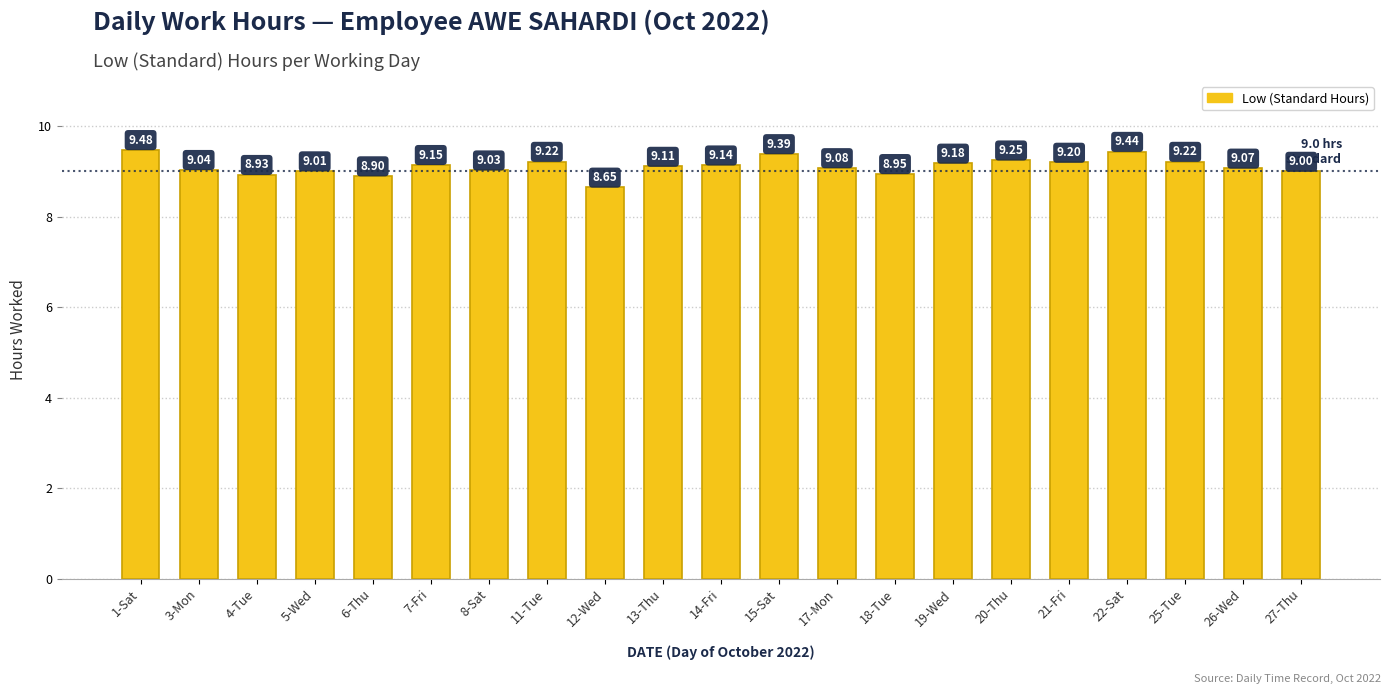

What position from the left is 21-Fri?

17